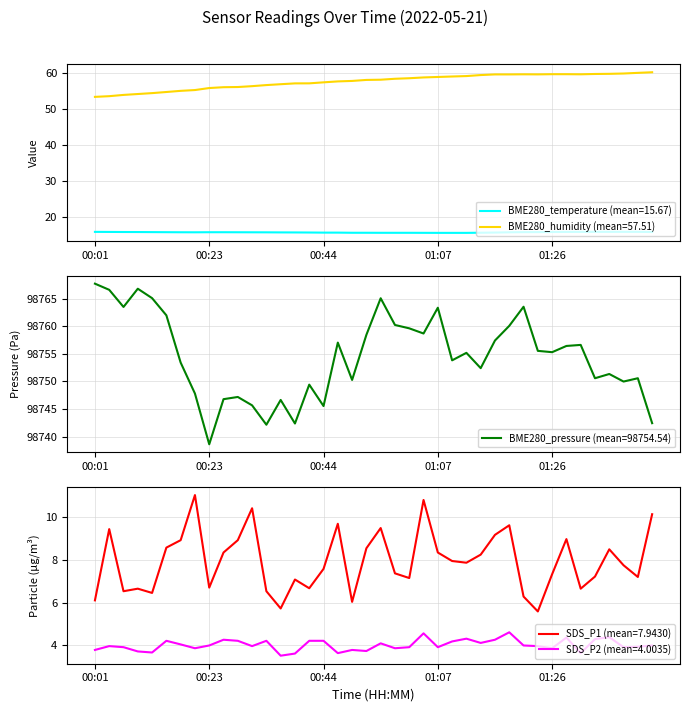

What is the greatest value displayed?

98767.8